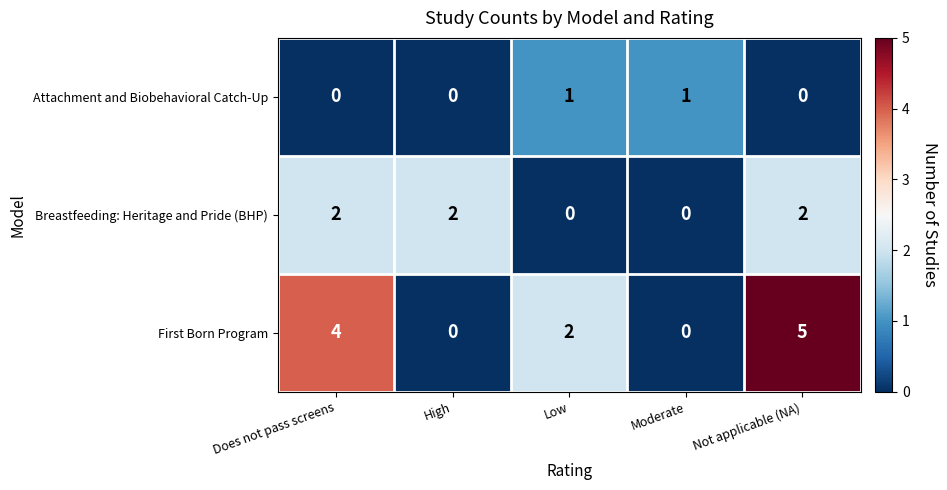

Count the number of categories in the chart.

5